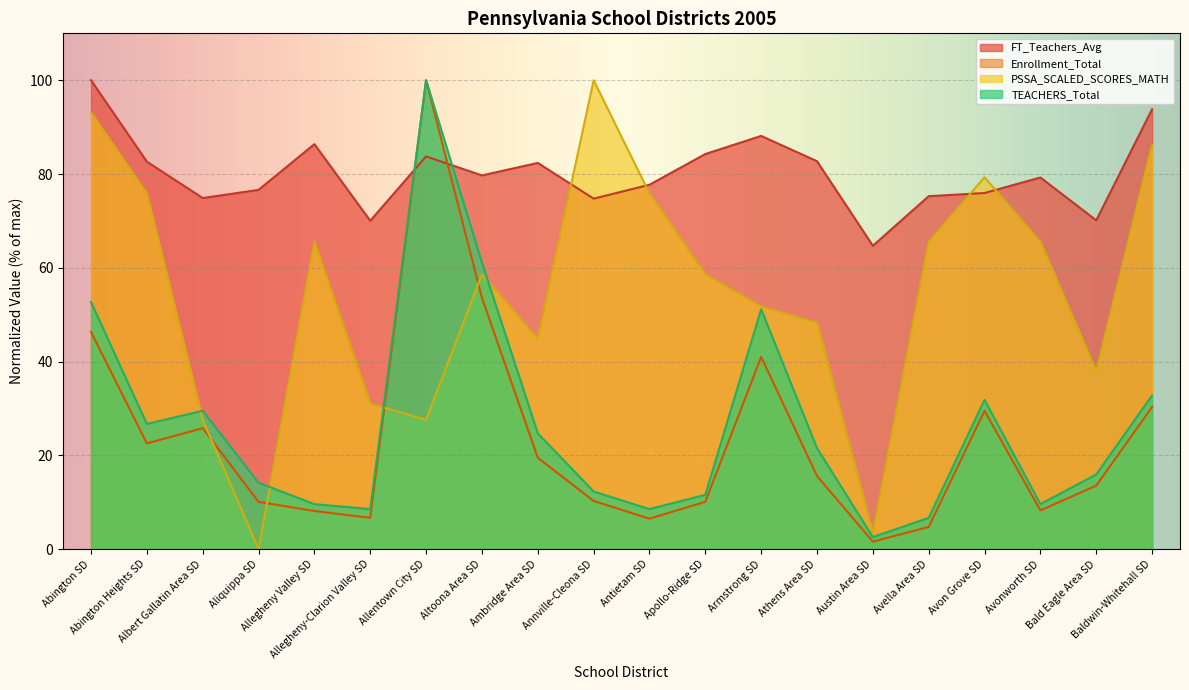

Where does the PSSA_SCALED_SCORES_MATH series first go above 58?

Abington SD